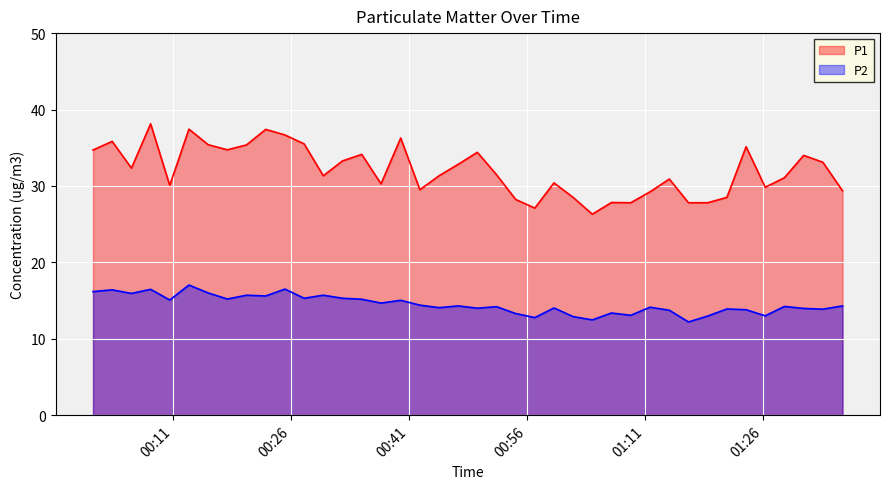

List the series in order of their peak value, highest first.

P1, P2